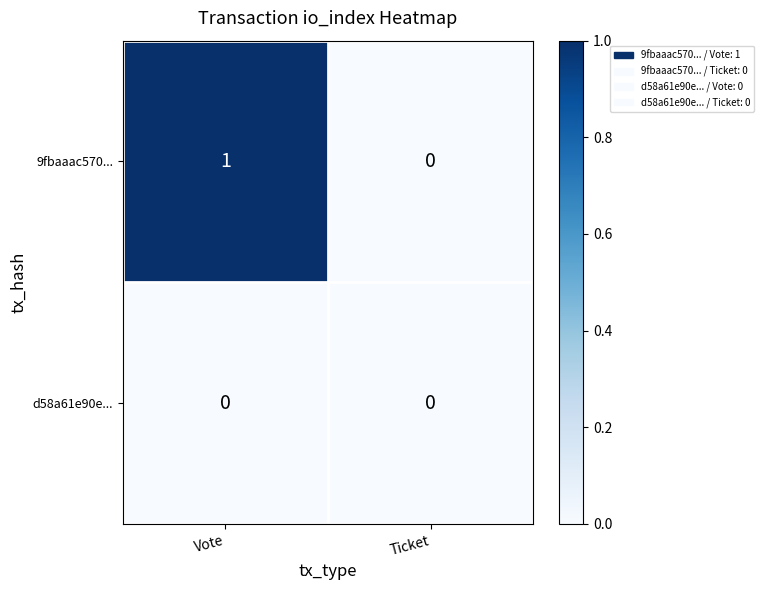

What is the total value across all series at Vote?

1